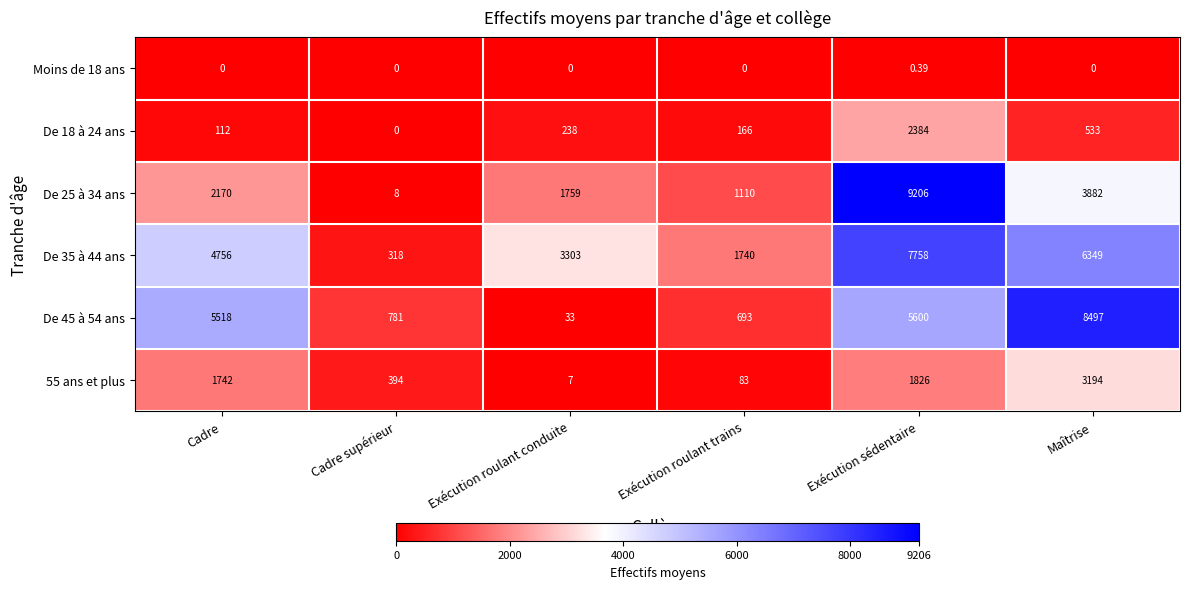

Rank the series by their maximum value, from highest to lowest.

De 25 à 34 ans, De 45 à 54 ans, De 35 à 44 ans, 55 ans et plus, De 18 à 24 ans, Moins de 18 ans